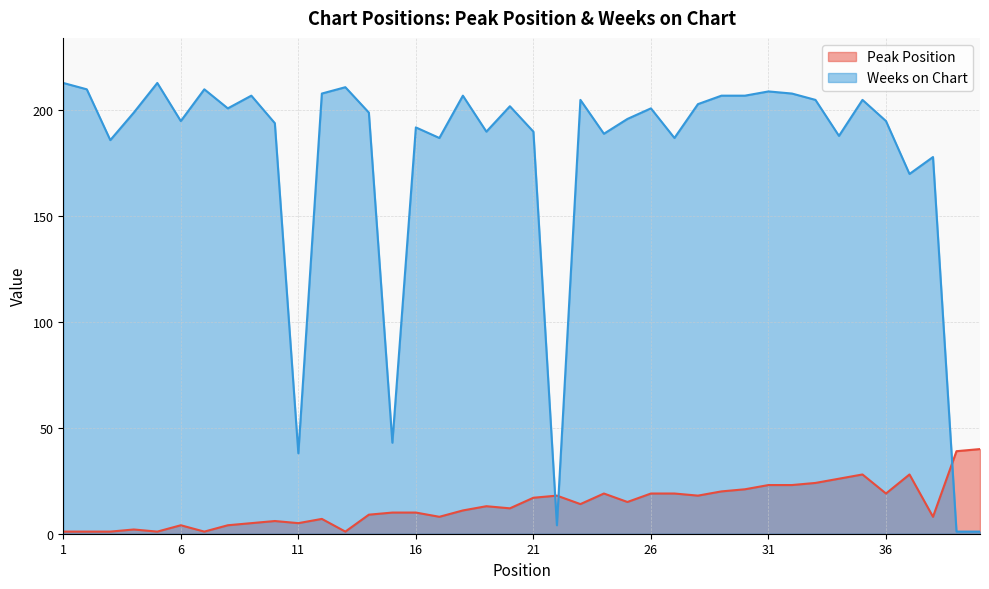

What is the difference between the second highest and second lowest values in the Peak Position series?

38